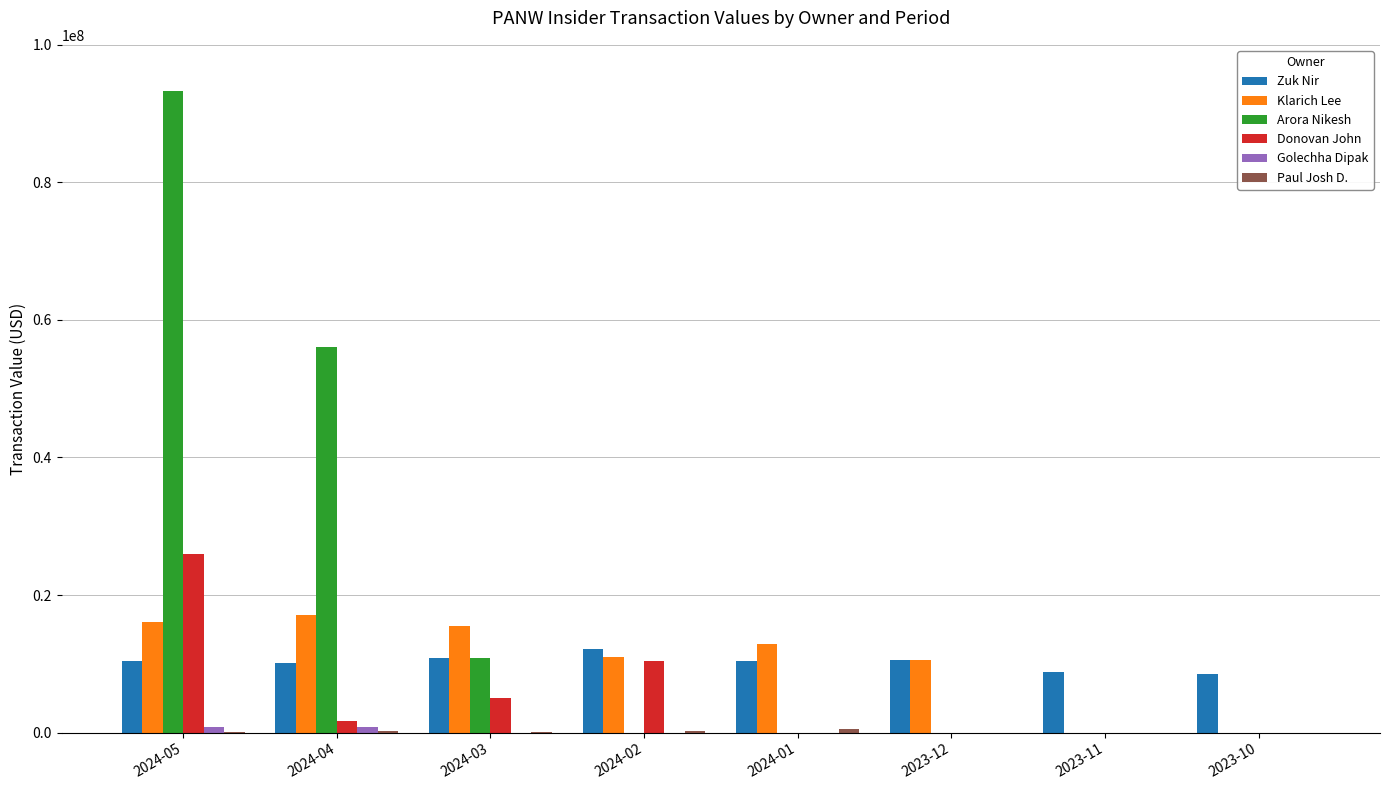

Between 2024-05 and 2023-11, which series saw the biggest shift?

Arora Nikesh